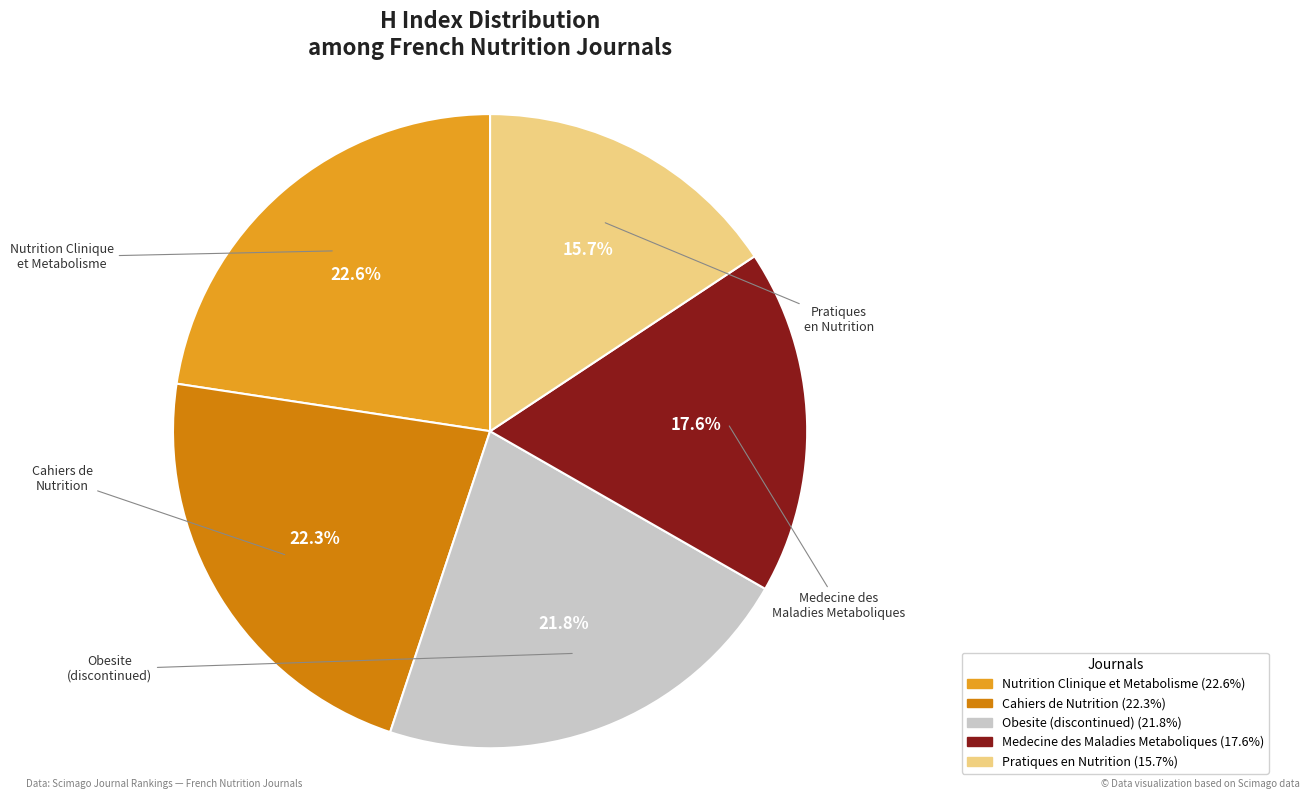

What is the smallest slice in the pie chart?

Pratiques en Nutrition